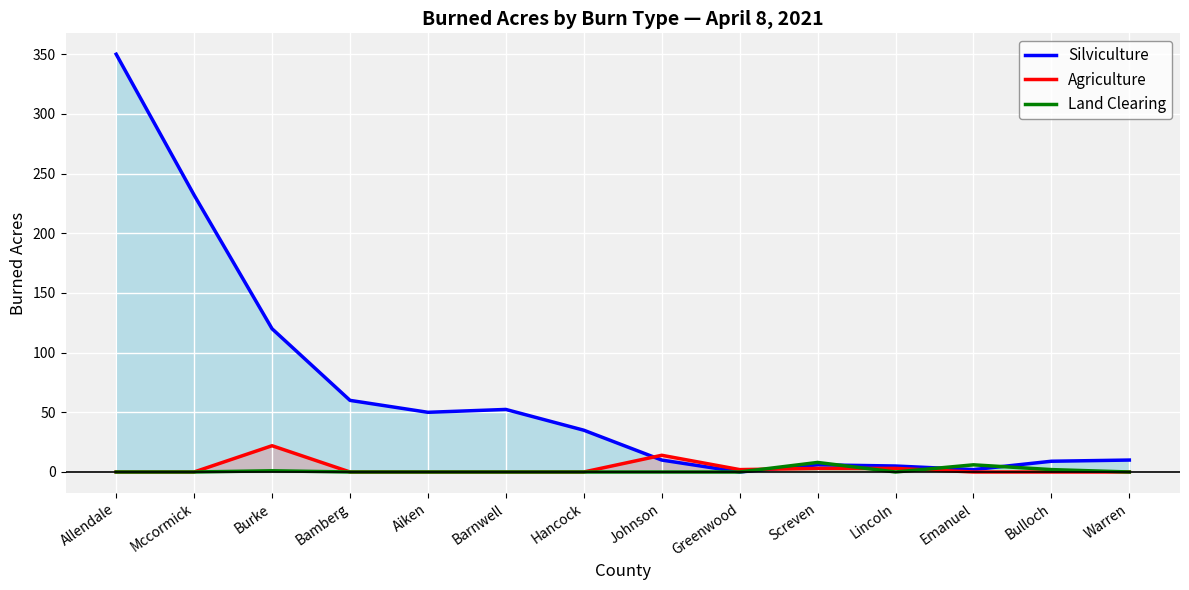

At how many categories does at least one series exceed 290?

1